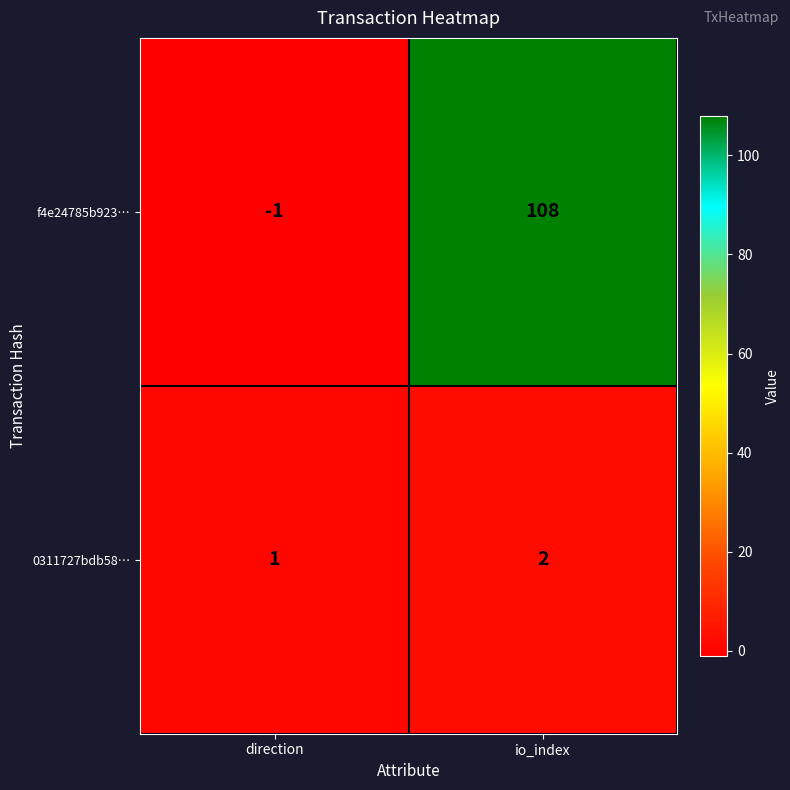

Which category has the highest value across all series?

io_index